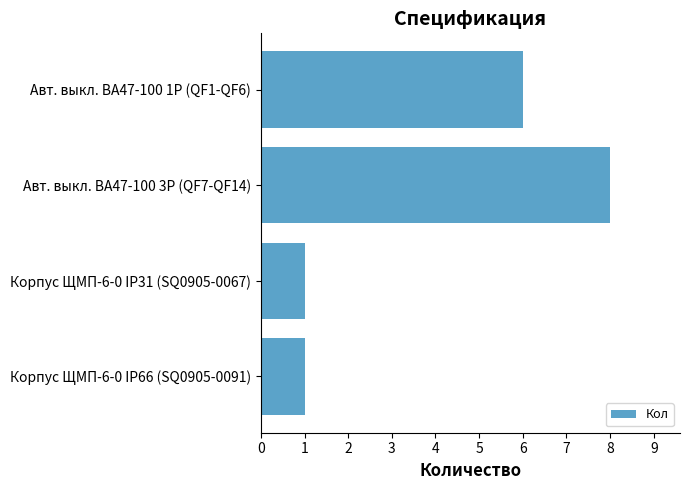

What is the ratio of the value at Авт. выкл. ВА47-100 3Р (QF7-QF14) to the value at Авт. выкл. ВА47-100 1Р (QF1-QF6)?

1.3